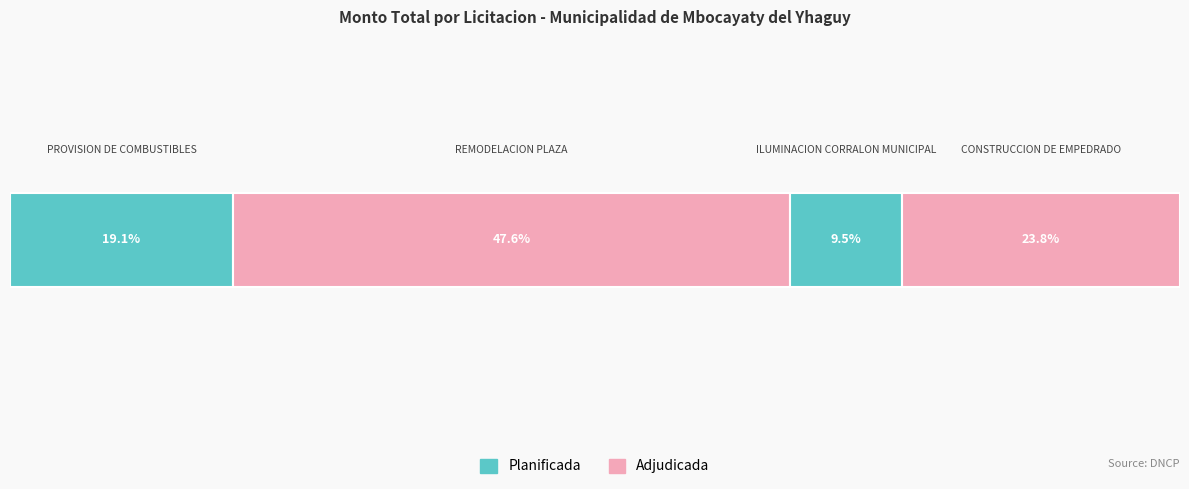

Rank the categories by value from lowest to highest.

244408-iluminacion-corralon-municipal, 244404-provision-combustibles, 244409-construccion-empedrado, 244407-remodelacion-plaza